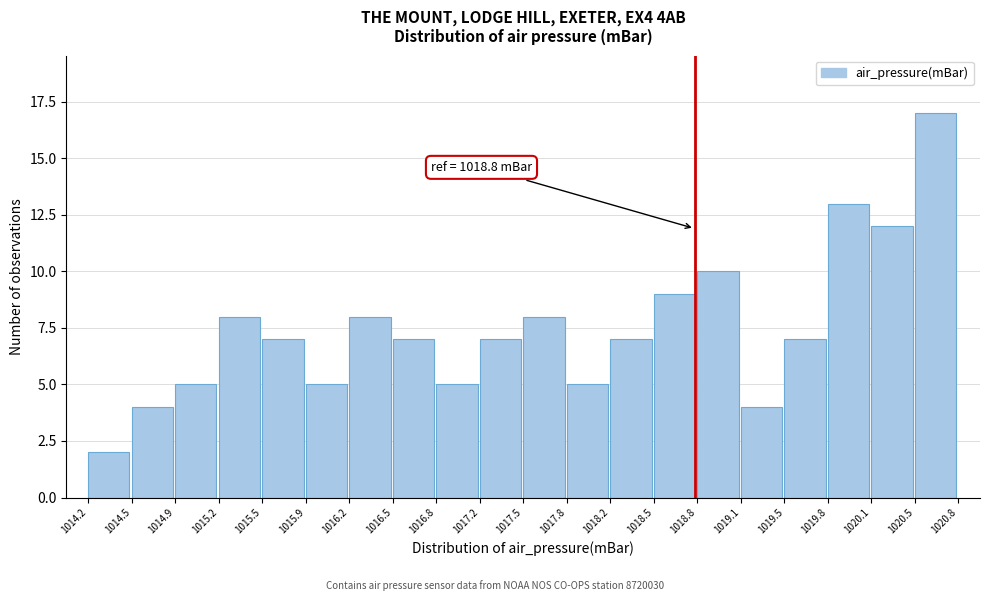

Which range on the x-axis has the tallest bar?

1020.5 to 1020.8